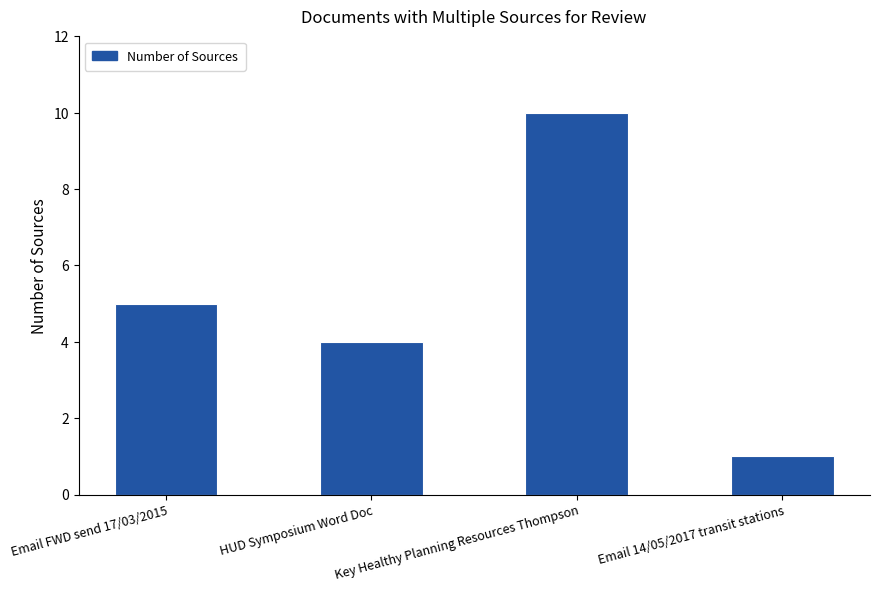

What is the greatest value displayed?

10